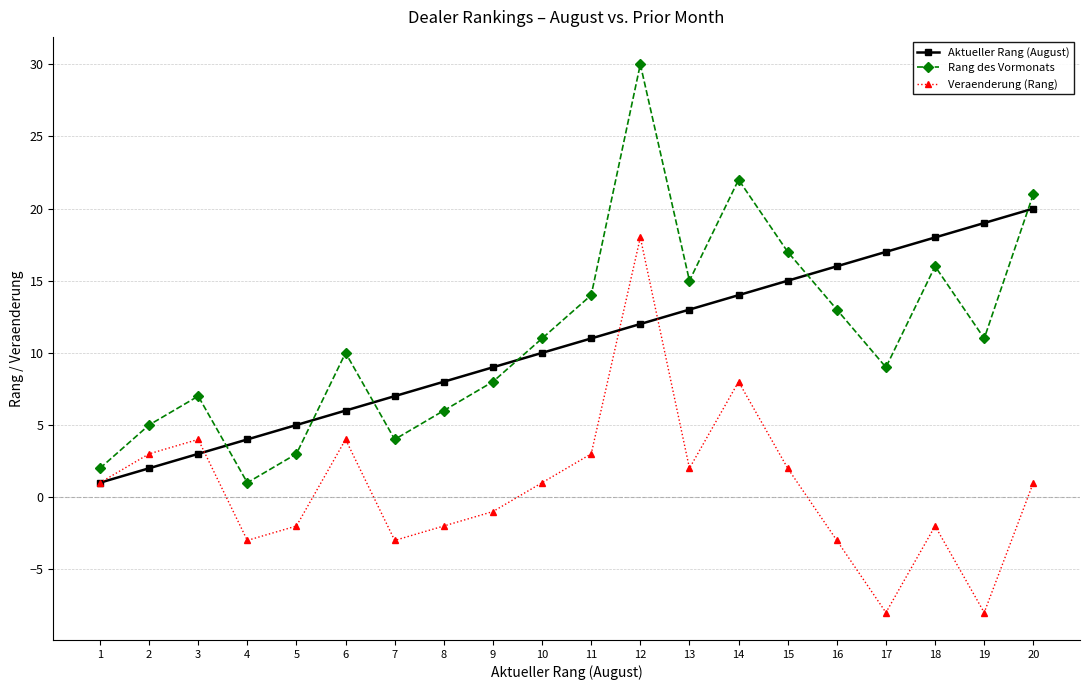

What is the sum of the Veraenderung (Rang) values at 19 and 4?

-11